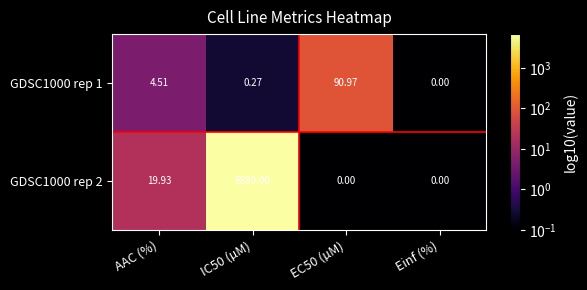

At which category is the sum across all series the highest?

IC50 (µM)